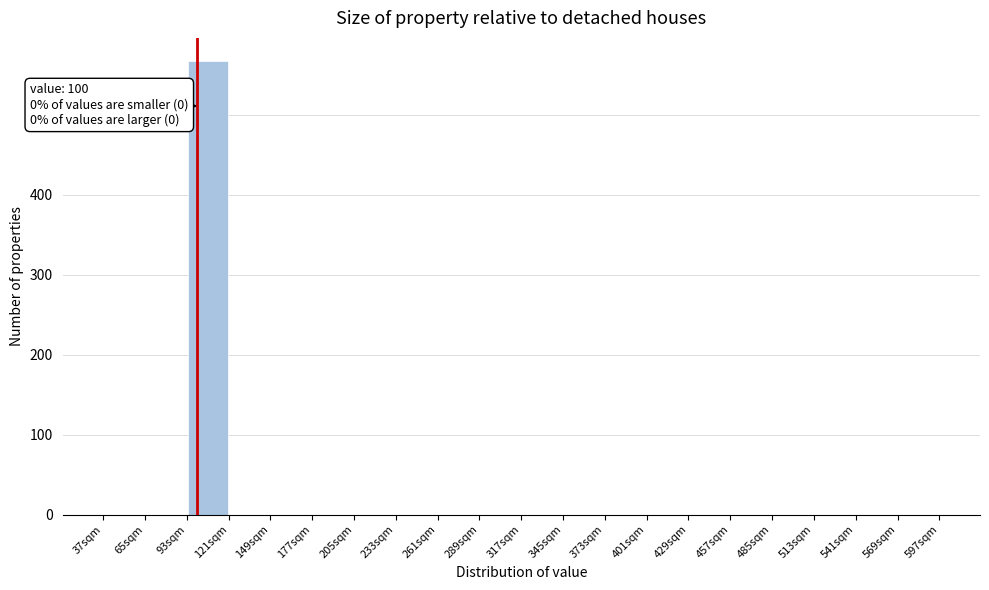

Which range on the x-axis has the tallest bar?

93 to 121